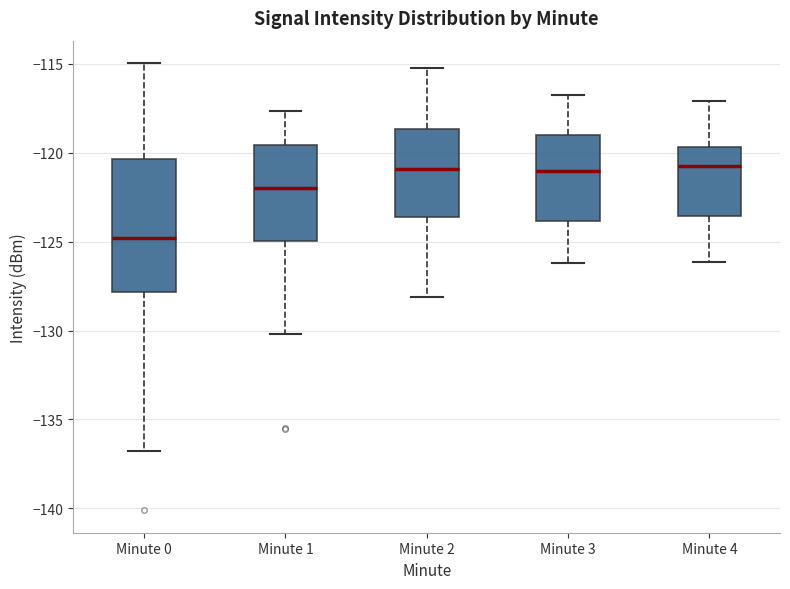

Reading left to right, read every box against the y-axis: the position of its median line, the range the box covers, and the ends of its whiskers. The values are not printed on the chart, so give them approximately, as read against the axis.

Minute 0: median -125.0, box -128.0 to -120.5, whiskers -137.0 to -115.0
Minute 1: median -122.0, box -125.0 to -119.5, whiskers -130.0 to -117.5
Minute 2: median -121.0, box -123.5 to -118.5, whiskers -128.0 to -115.0
Minute 3: median -121.0, box -124.0 to -119.0, whiskers -126.0 to -117.0
Minute 4: median -120.5, box -123.5 to -119.5, whiskers -126.0 to -117.0